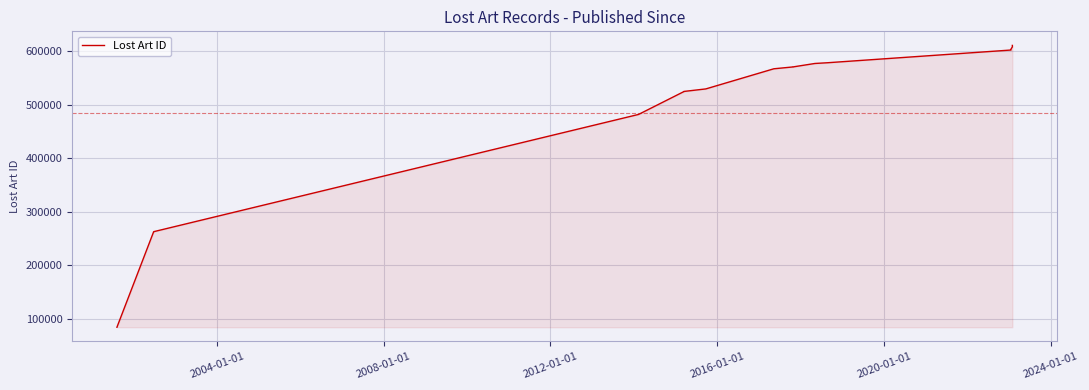

What is the difference between the maximum and minimum values?

527462